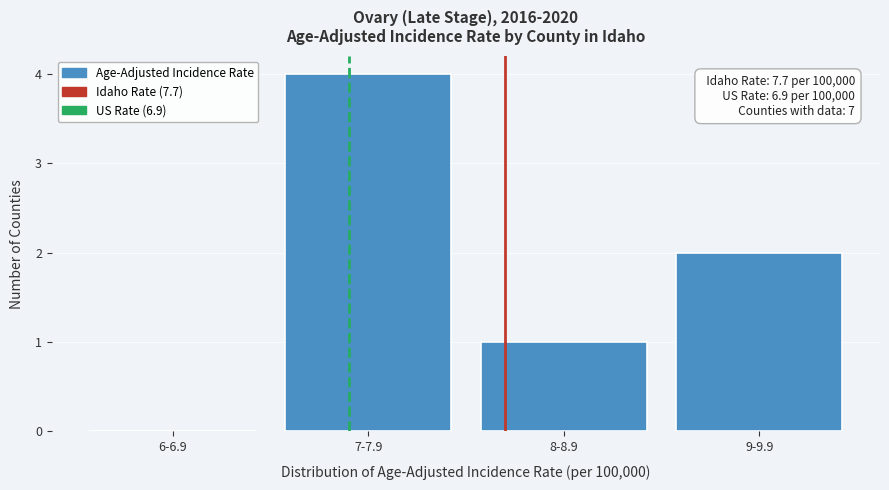

Reading left to right, extract all data points from this chart.

6-6.9=0	7-7.9=4	8-8.9=1	9-9.9=2